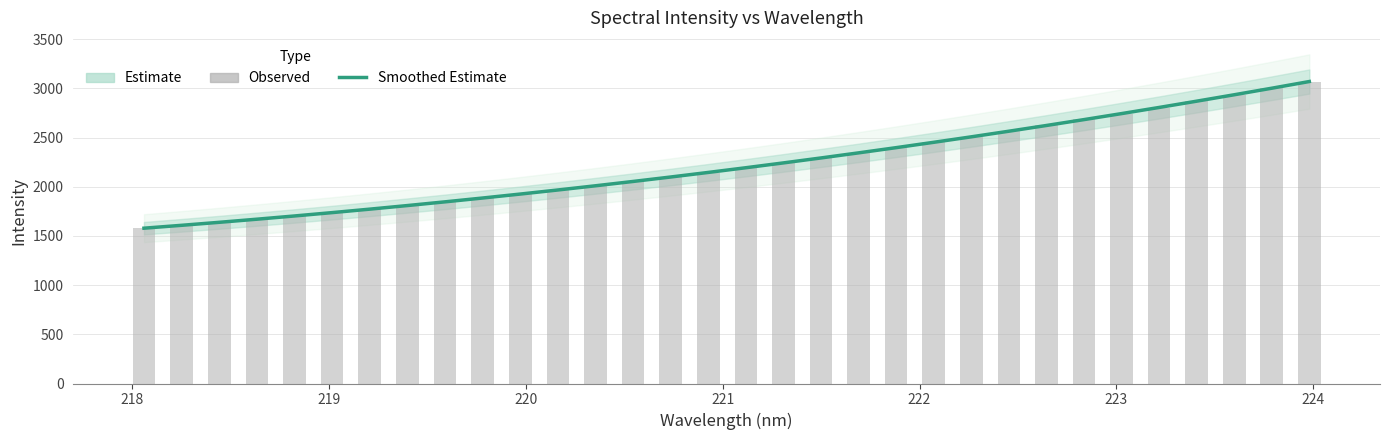

List the series in order of their peak value, lowest first.

Observed, Estimate